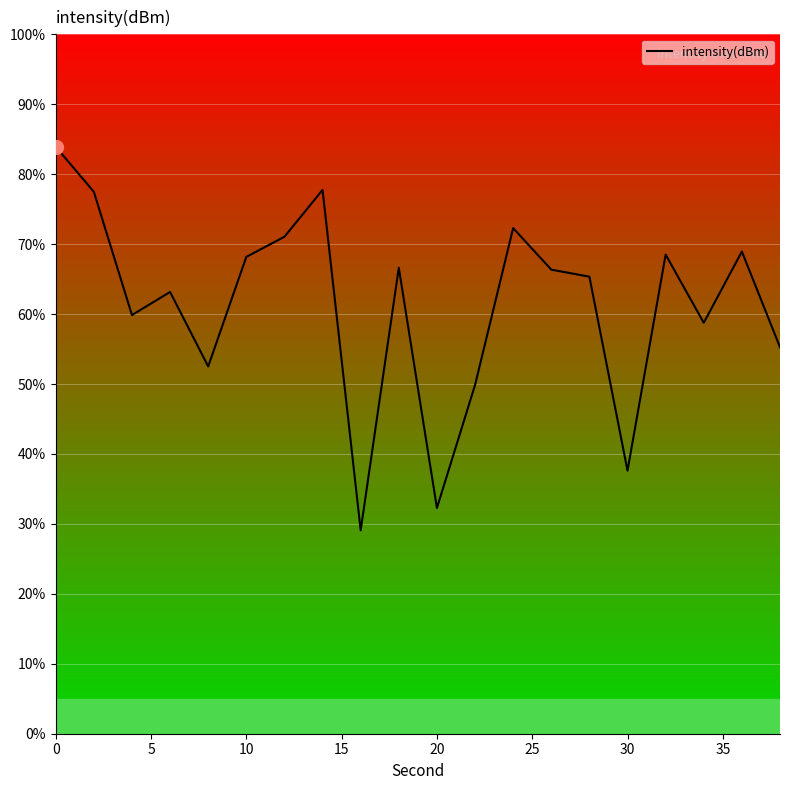

How many interior local peaks (higher than both neighbors) does the data have?

6